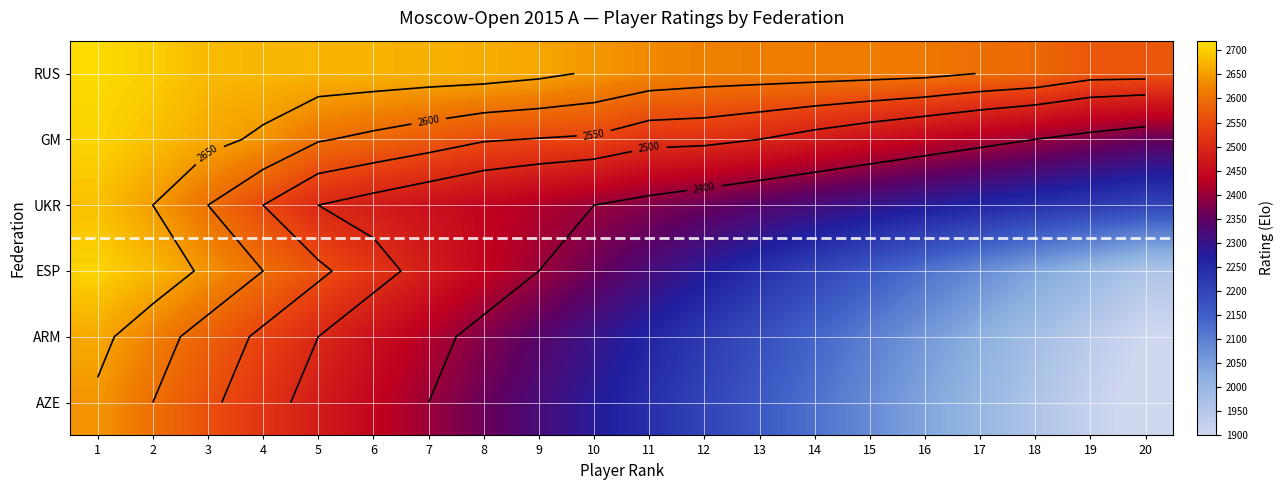

How many categories are shown in the chart?

20